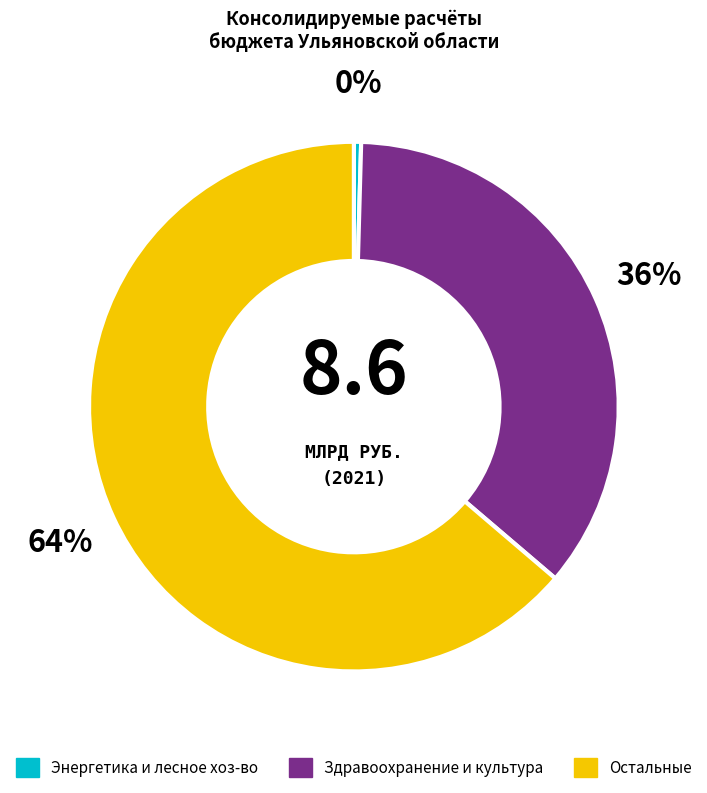

Is there any slice that represents more than half of the pie?

Yes